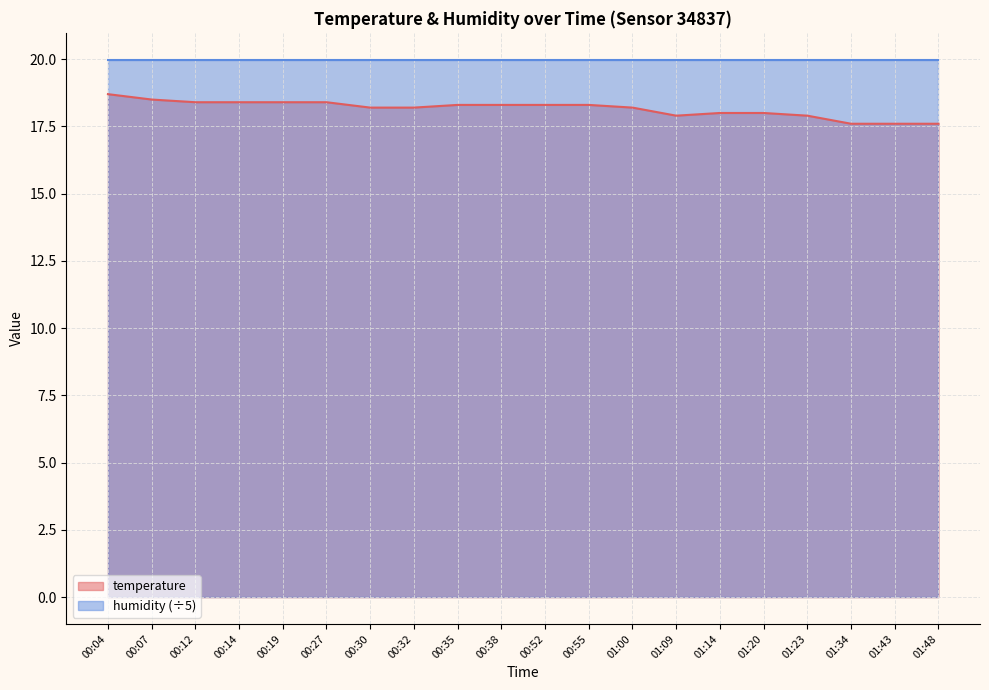

Reading right to left, list all the values displayed in this chart.

01:48=17.6	01:43=17.6	01:34=17.6	01:23=17.9	01:20=18.0	01:14=18.0	01:09=17.9	01:00=18.2	00:55=18.3	00:52=18.3	00:38=18.3	00:35=18.3	00:32=18.2	00:30=18.2	00:27=18.4	00:19=18.4	00:14=18.4	00:12=18.4	00:07=18.5	00:04=18.7